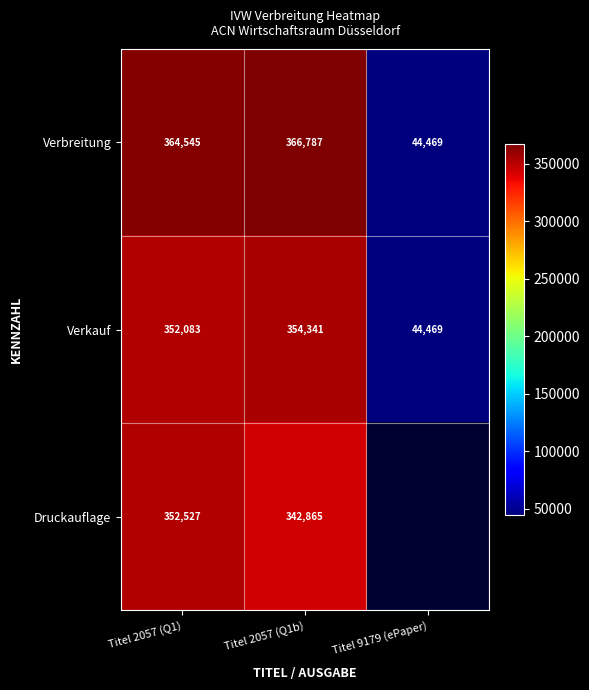

At how many categories does at least one series exceed 100822?

2